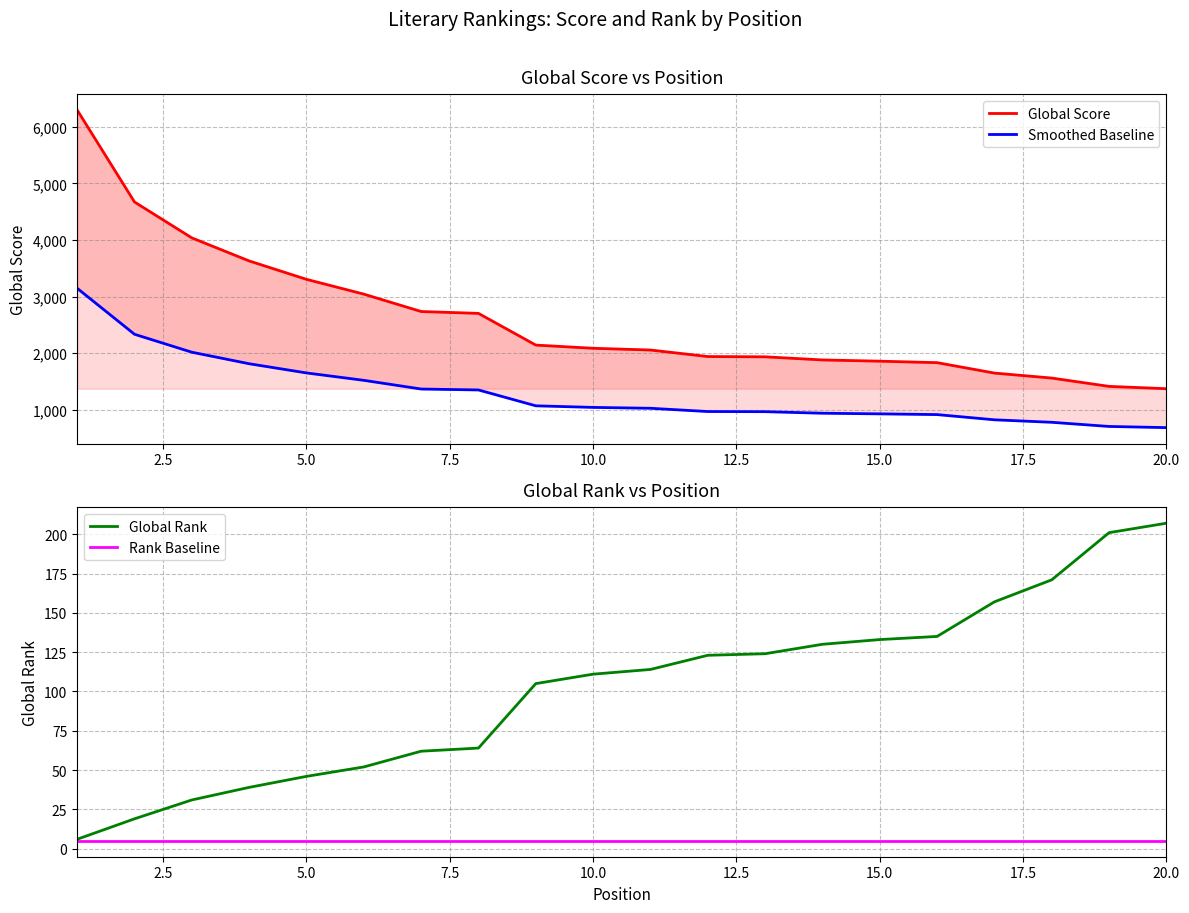

The Global Rank series shows 51 at 15.0. True or false?

False